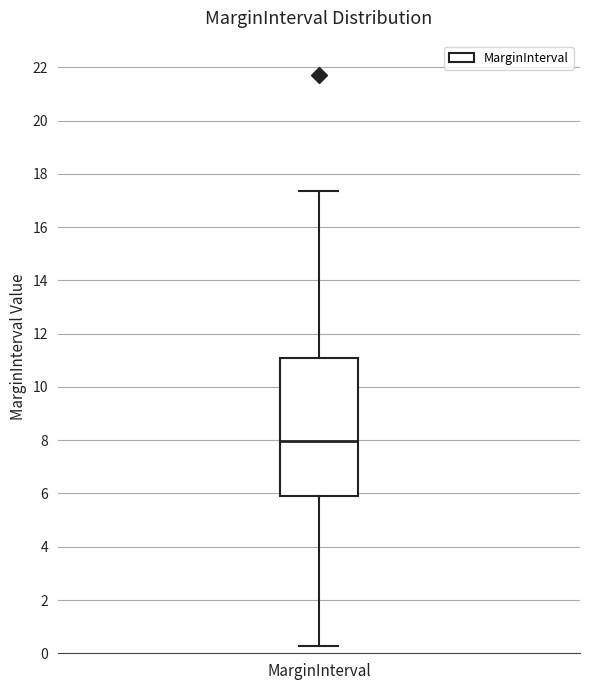

Transcribe this box plot: give where the median line is, the range the box spans, and where the two whiskers end, as read against the y-axis. The values are not printed on the chart, so give them approximately, as read against the axis.

median 8.0, box 6.0 to 11.0, whiskers 0.2 to 17.4